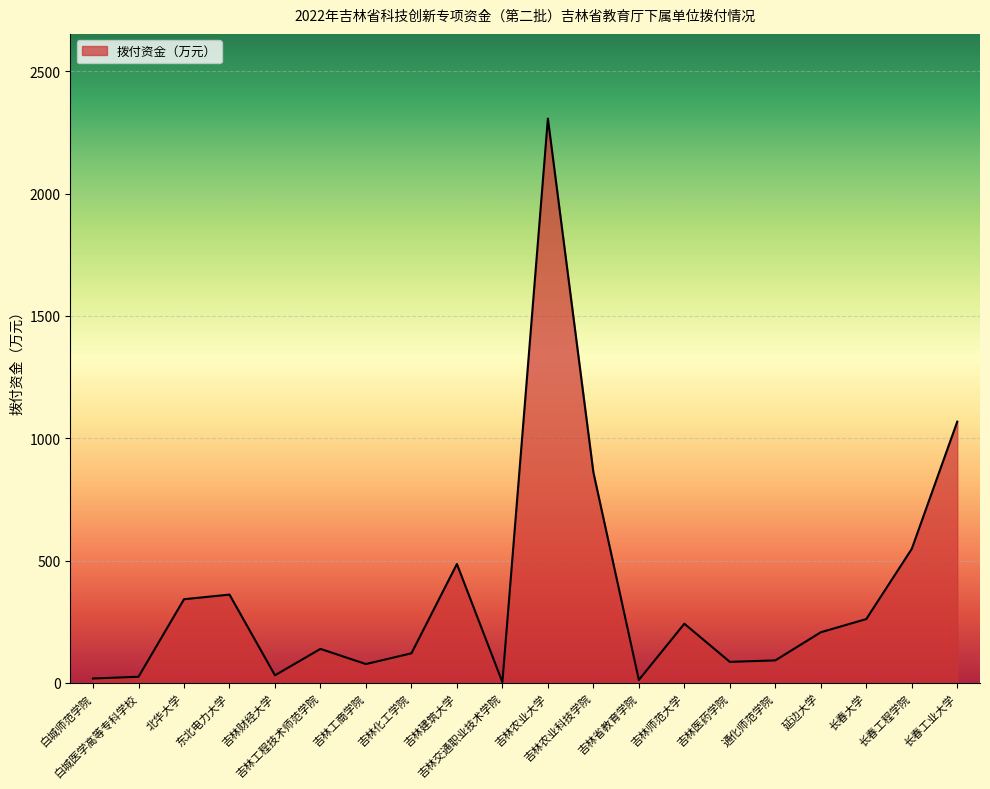

Approximately how many times larger is the value at 北华大学 compared to 吉林省教育学院?

28.5